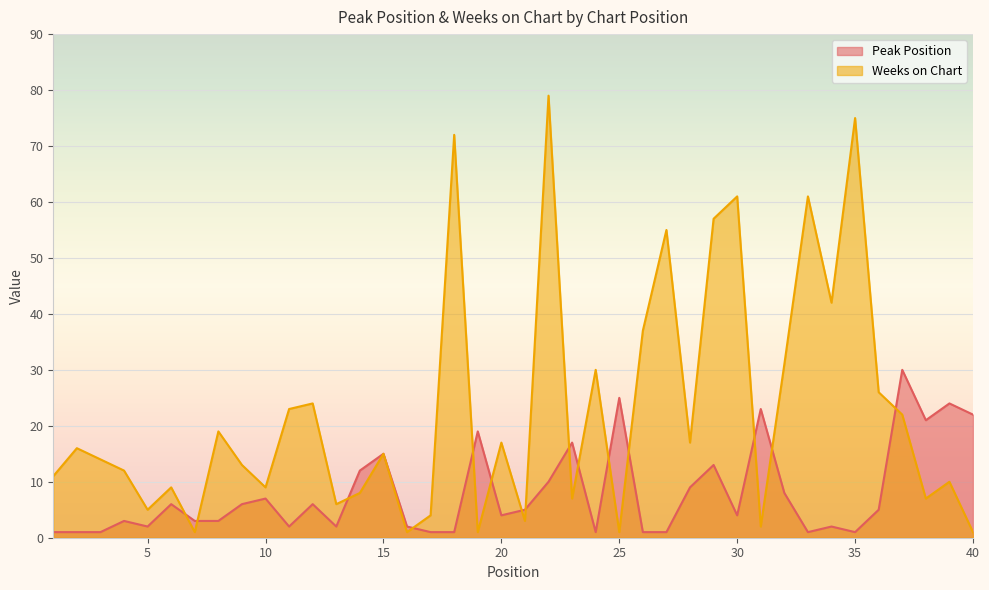

How many intersections are there between Peak Position and Weeks on Chart?

15